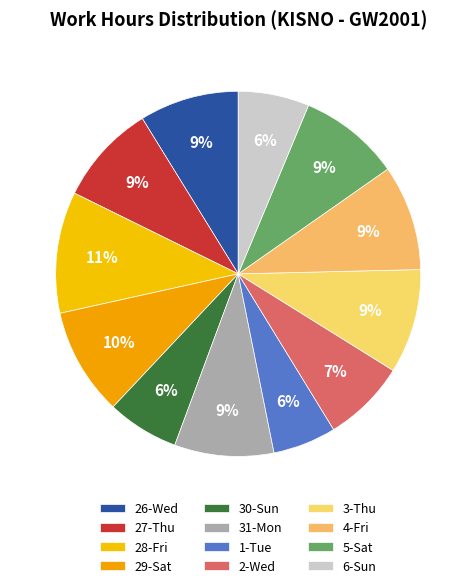

What portion of the pie excludes 6-Sun?

93.7%